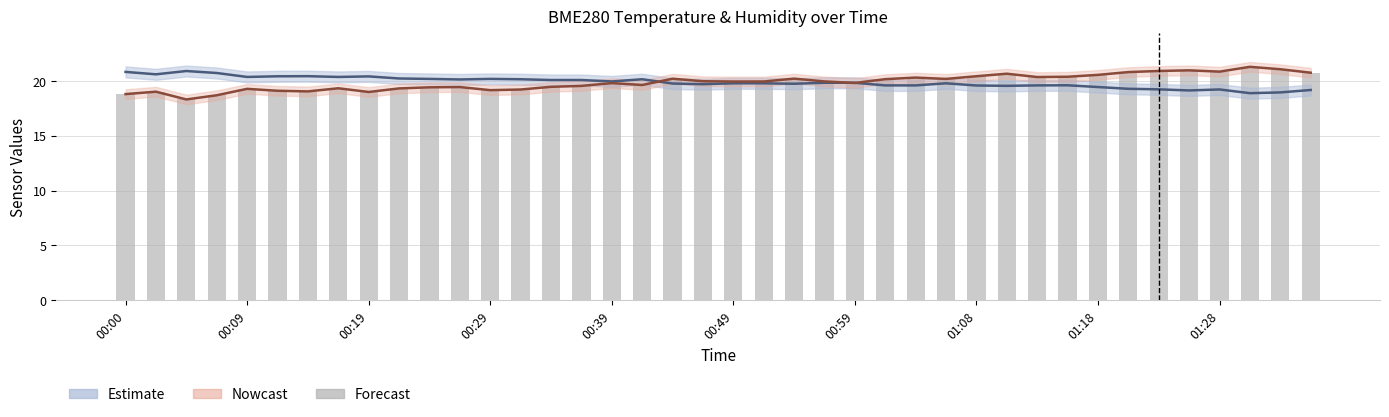

Reading left to right, extract all data points from this chart.

BME280_temperature: 20.8	20.6	20.9	20.7	20.4	20.4	20.4	20.4	20.4	20.2	20.2	20.1	20.2	20.1	20.1	20.1	19.9	20.1	19.8	19.7	19.8	19.8	19.7	19.8	19.8	19.6	19.6	19.8	19.6	19.6	19.6	19.6	19.4	19.3	19.2	19.1	19.2	18.9	18.9	19.2
BME280_humidity (line): 18.8	19.0	18.3	18.7	19.3	19.1	19.0	19.3	19.0	19.3	19.4	19.4	19.2	19.2	19.5	19.5	19.8	19.6	20.2	20.0	19.9	19.9	20.2	20.0	19.8	20.2	20.3	20.2	20.4	20.7	20.4	20.4	20.5	20.8	20.9	21.0	20.8	21.3	21.1	20.7
BME280_humidity (bars): 18.8	19.0	18.3	18.7	19.3	19.1	19.0	19.3	19.0	19.3	19.4	19.4	19.2	19.2	19.5	19.5	19.8	19.6	20.2	20.0	19.9	19.9	20.2	20.0	19.8	20.2	20.3	20.2	20.4	20.7	20.4	20.4	20.5	20.8	20.9	21.0	20.8	21.3	21.1	20.7